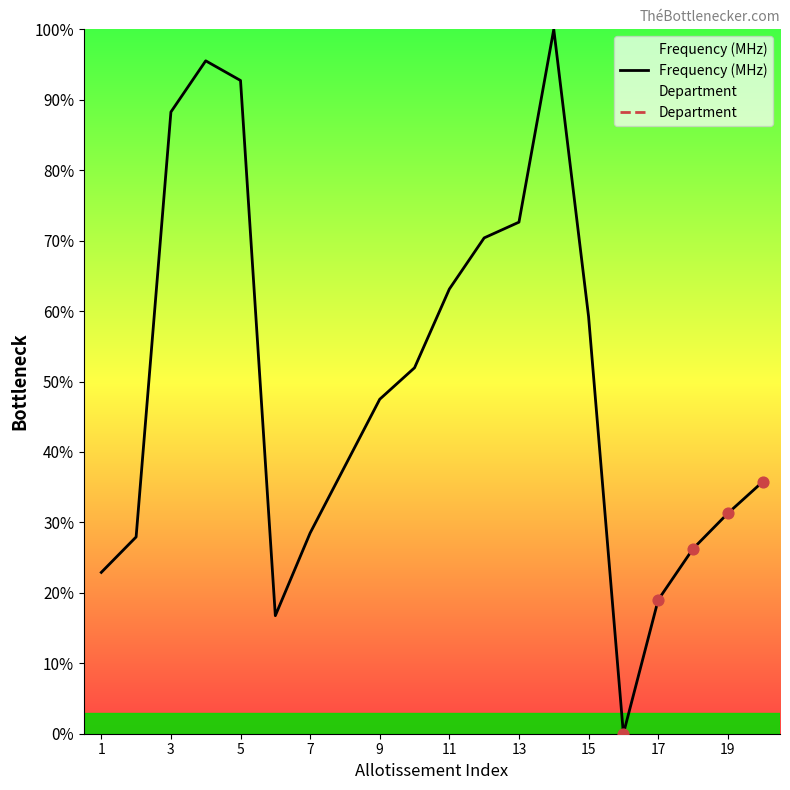

The Frequency (MHz) series shows 137.3 at 5. True or false?

False